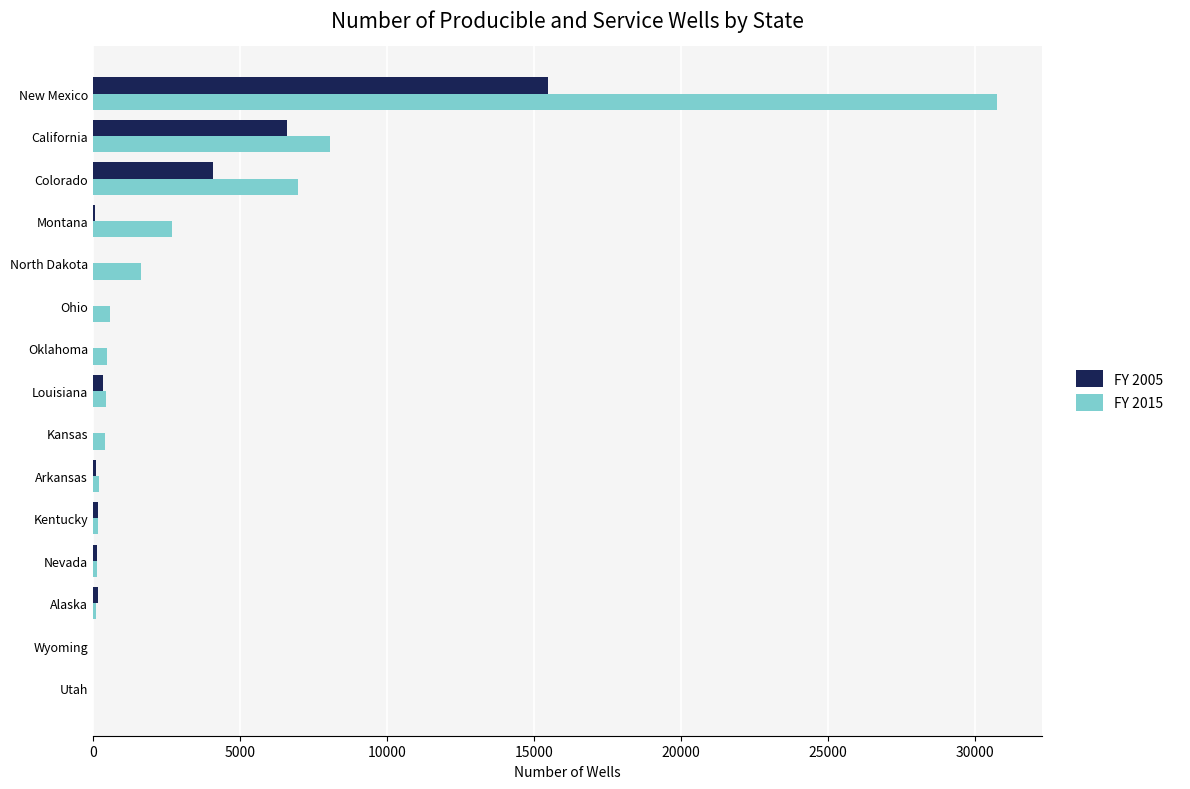

How many distinct data groups are displayed?

2